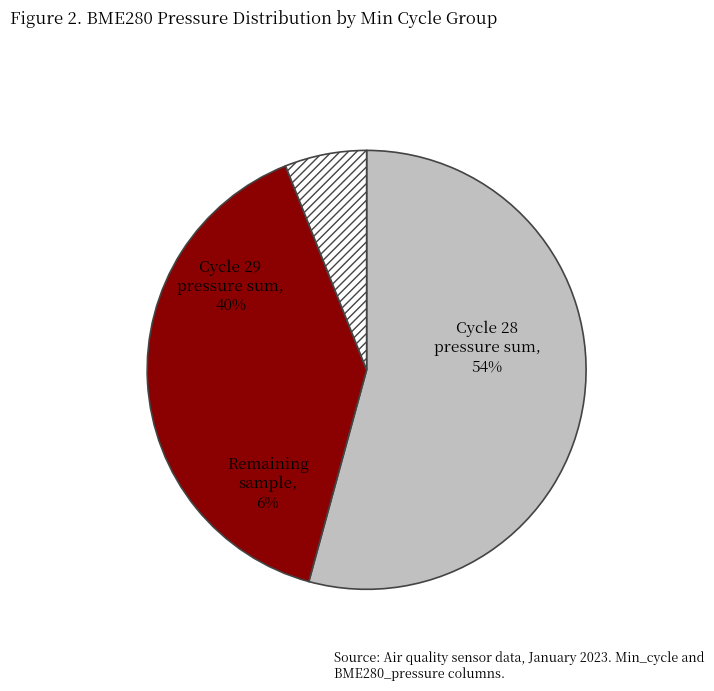

Does 3 account for over 50% of the chart?

No